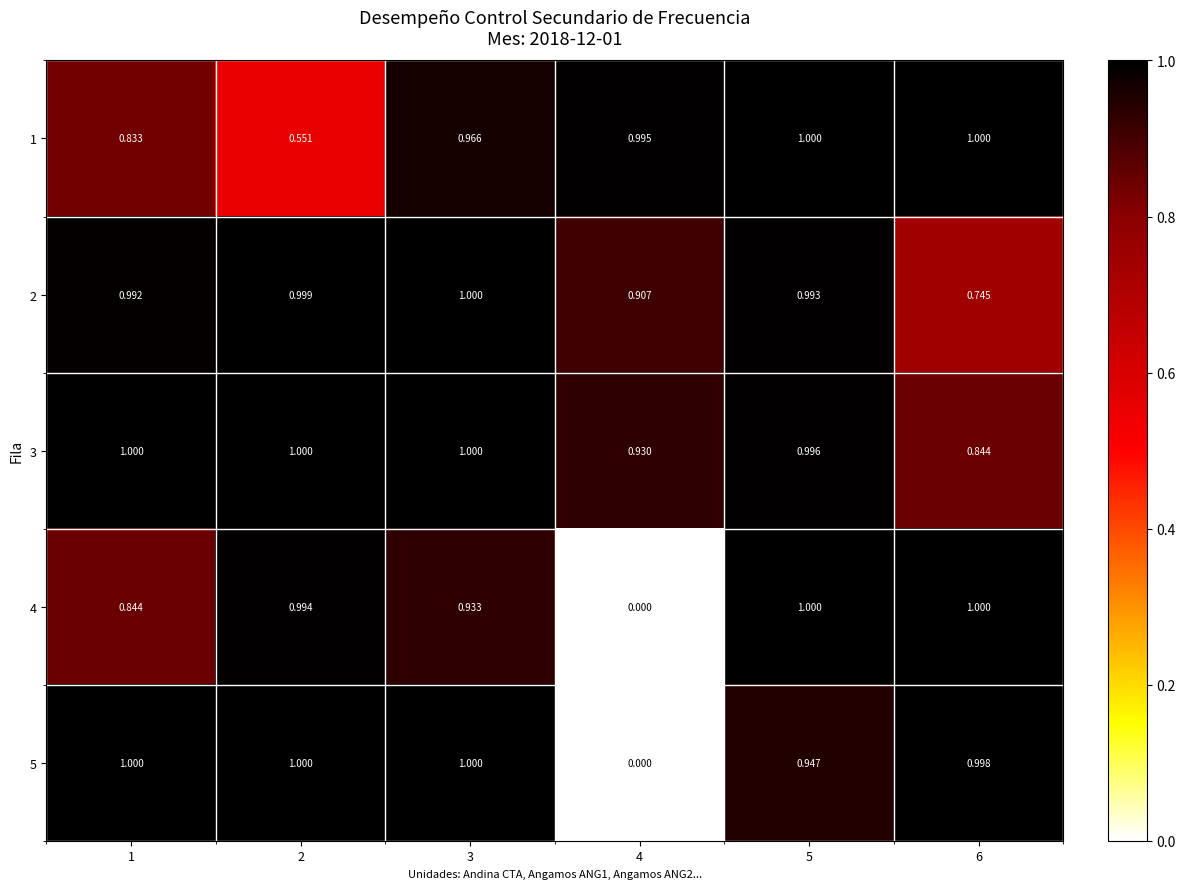

Is the value of 2 at 5 greater than the value of 4 at 1?

Yes